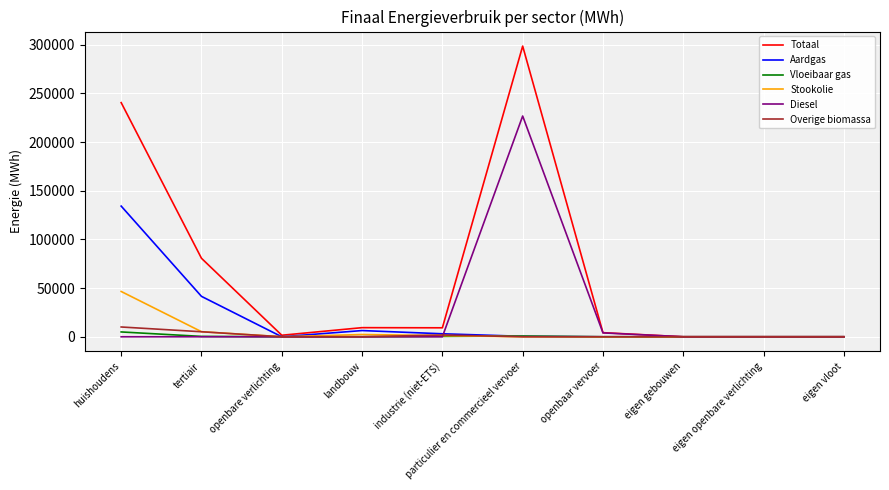

In Diesel, how many points are higher than both neighbors (excluding endpoints)?

1